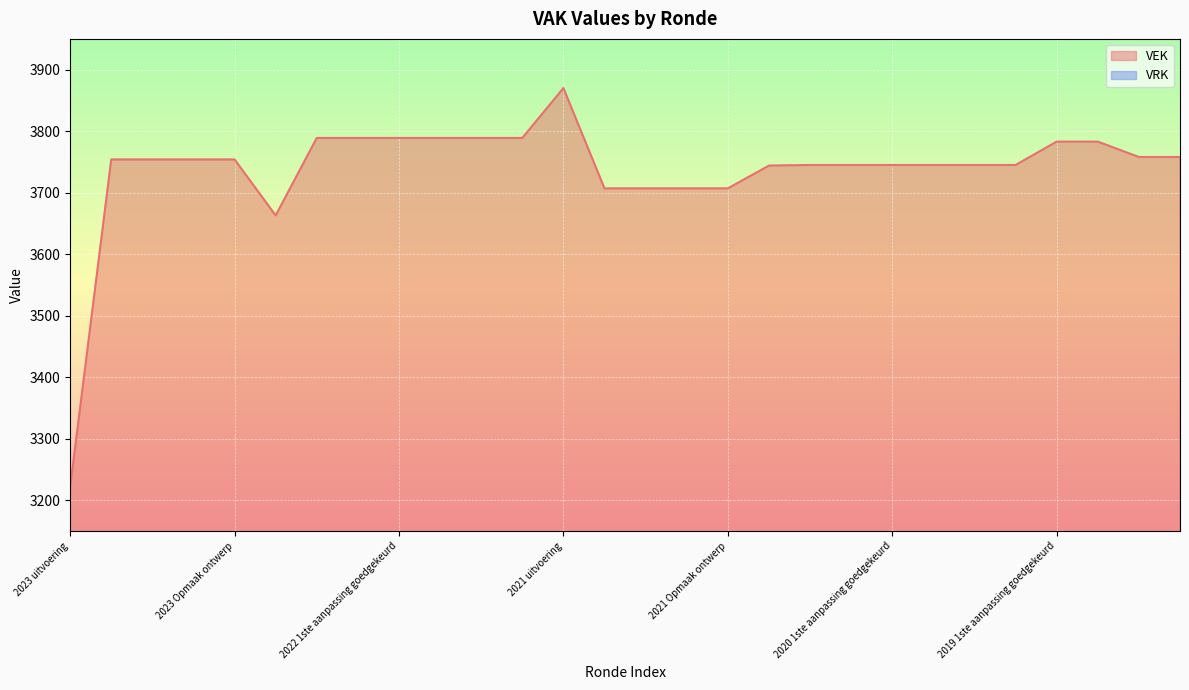

Reading right to left, extract all data points from this chart.

2019 opmaak ontwerp=3758	2019 opmaak goedgekeurd=3758	2019 1ste aanpassing ontwerp=3783	2019 1ste aanpassing goedgekeurd=3783	2020 Opmaak ontwerp=3745	2020 Opmaak goedgekeurd=3745	2020 1ste aanpassing ontwerp=3745	2020 1ste aanpassing goedgekeurd=3745	2020 2de aanpassing ontwerp=3745	2020 2de aanpassing goedgekeurd=3745	2020 uitvoering=3744	2021 Opmaak ontwerp=3707	2021 Opmaak goedgekeurd=3707	2021 1ste aanpassing ontwerp=3707	2021 1ste aanpassing goedgekeurd=3707	2021 uitvoering=3870	2022 Opmaak ontwerp=3789	2022 Opmaak goedgekeurd=3789	2022 1ste aanpassing ontwerp=3789	2022 1ste aanpassing goedgekeurd=3789	2022 2de aanpassing ontwerp=3789	2022 2de aanpassing goedgekeurd=3789	2022 uitvoering=3663	2023 Opmaak ontwerp=3754	2023 Opmaak goedgekeurd=3754	2023 1ste aanpassing ontwerp=3754	2023 1ste aanpassing goedgekeurd=3754	2023 uitvoering=3221